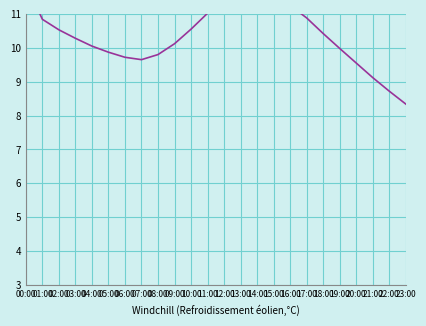

List the labels in order of value, largest first.

00:00, 14:00, 13:00, 15:00, 12:00, 16:00, 11:00, 17:00, 01:00, 10:00, 02:00, 18:00, 03:00, 09:00, 04:00, 19:00, 05:00, 08:00, 06:00, 07:00, 20:00, 21:00, 22:00, 23:00